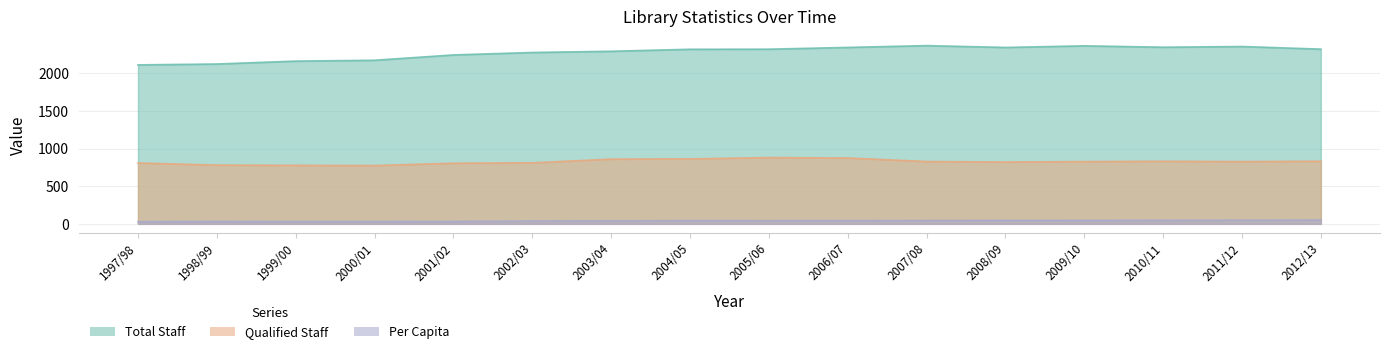

At how many categories does at least one series exceed 1530?

16